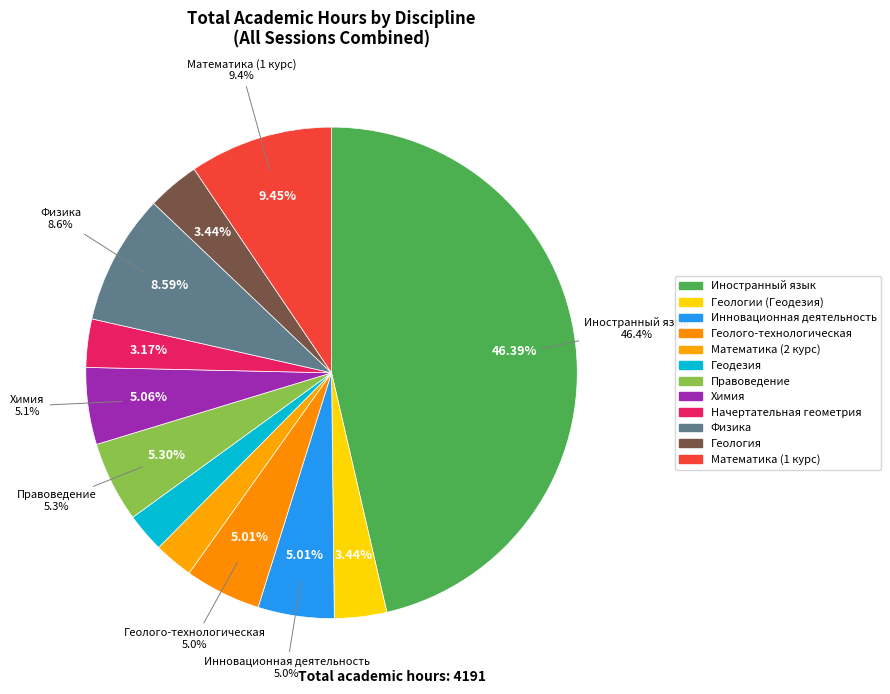

Which category has the smallest portion of the pie?

Математика (2 курс)